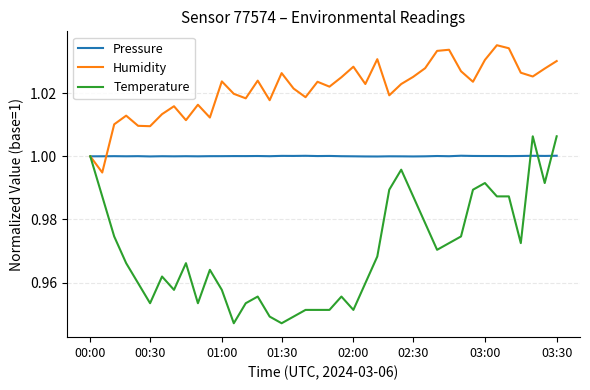

Which series has the largest range (max minus min)?

Temperature